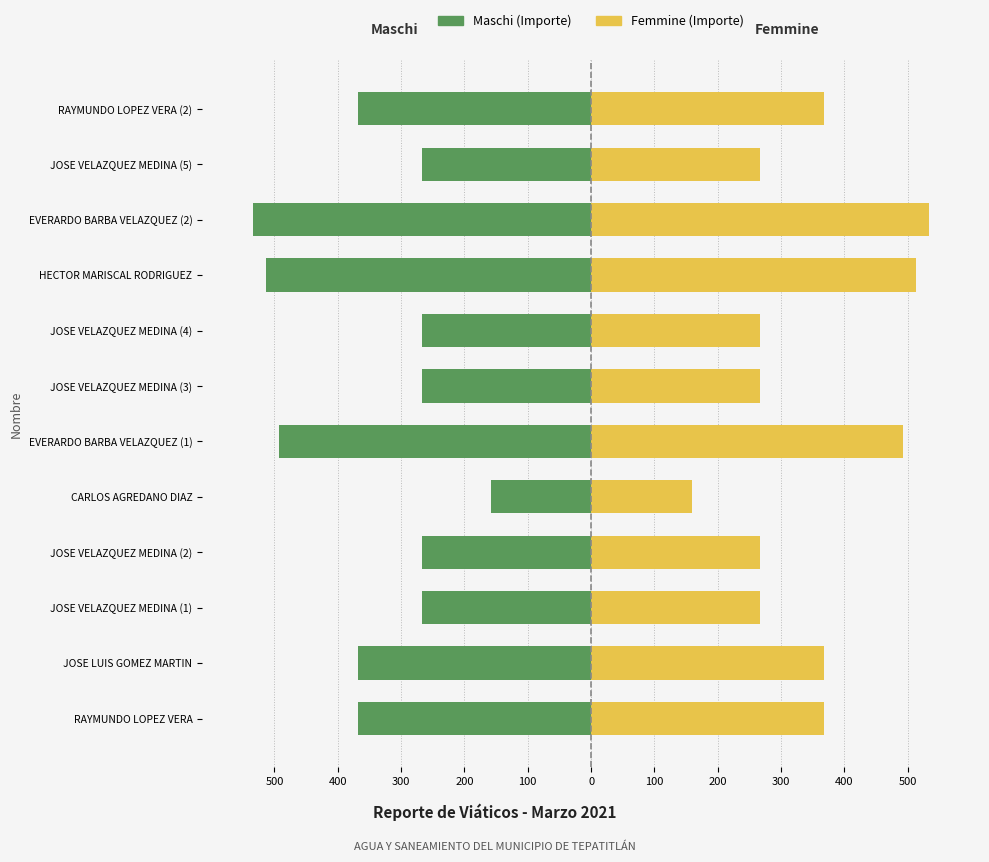

Which series changed the most between RAYMUNDO LOPEZ VERA and EVERARDO BARBA VELAZQUEZ (2)?

Maschi